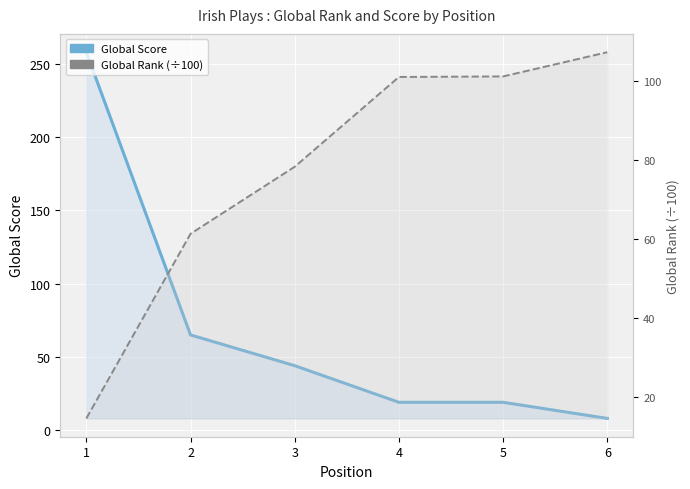

What is the minimum value shown in the chart?

8.0